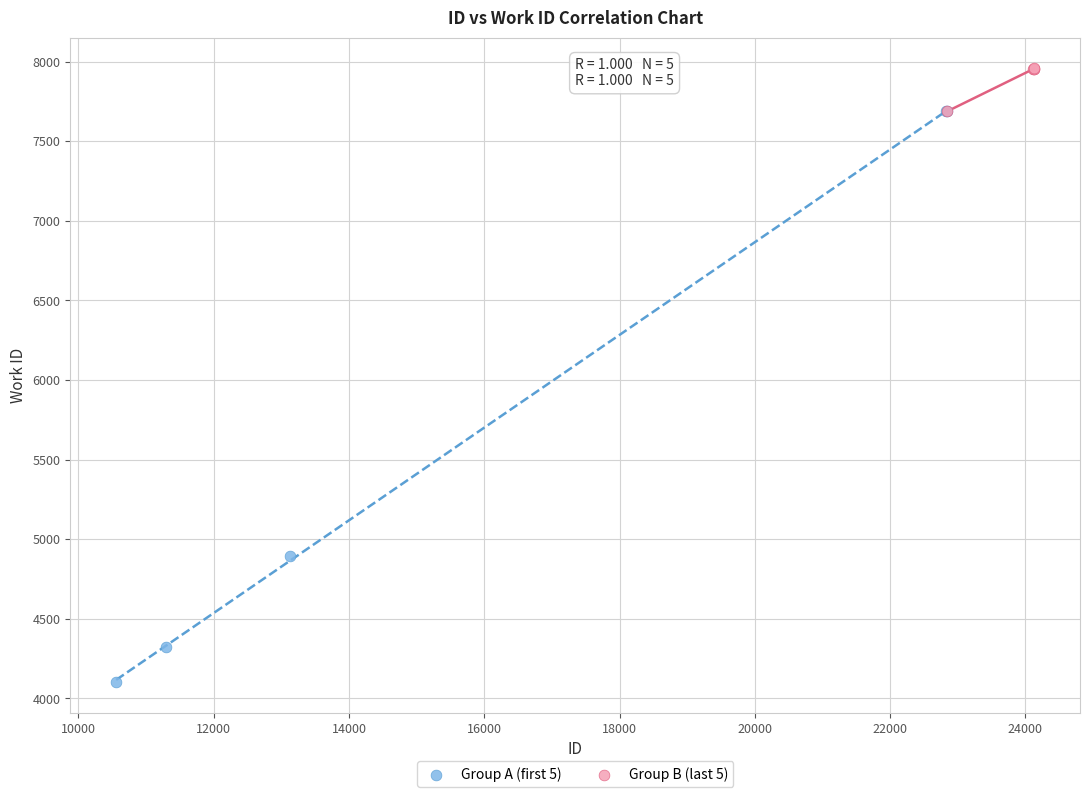

Which series contains the highest Y value?

Group B (last 5)